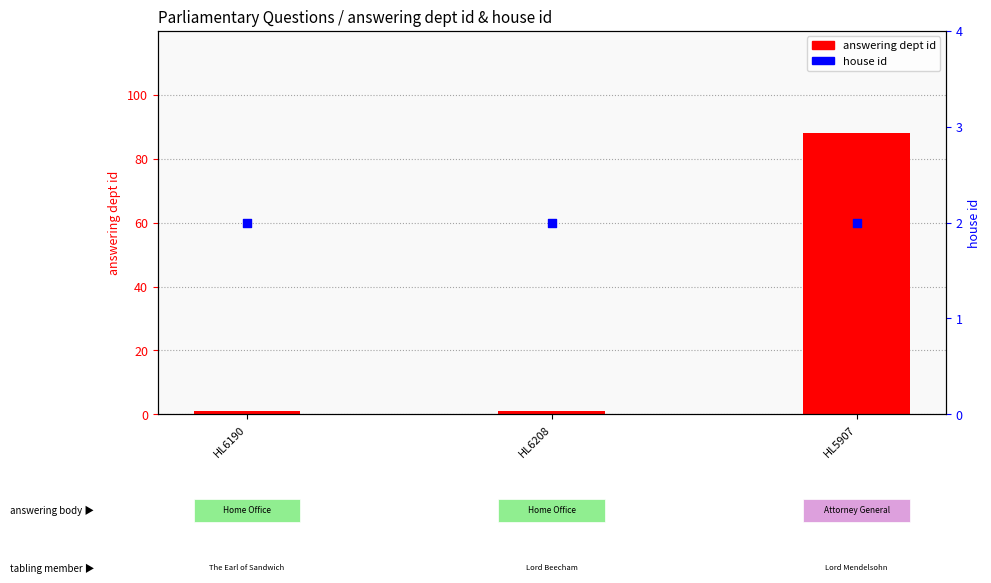

Which series has the widest spread of Y values?

answering dept id